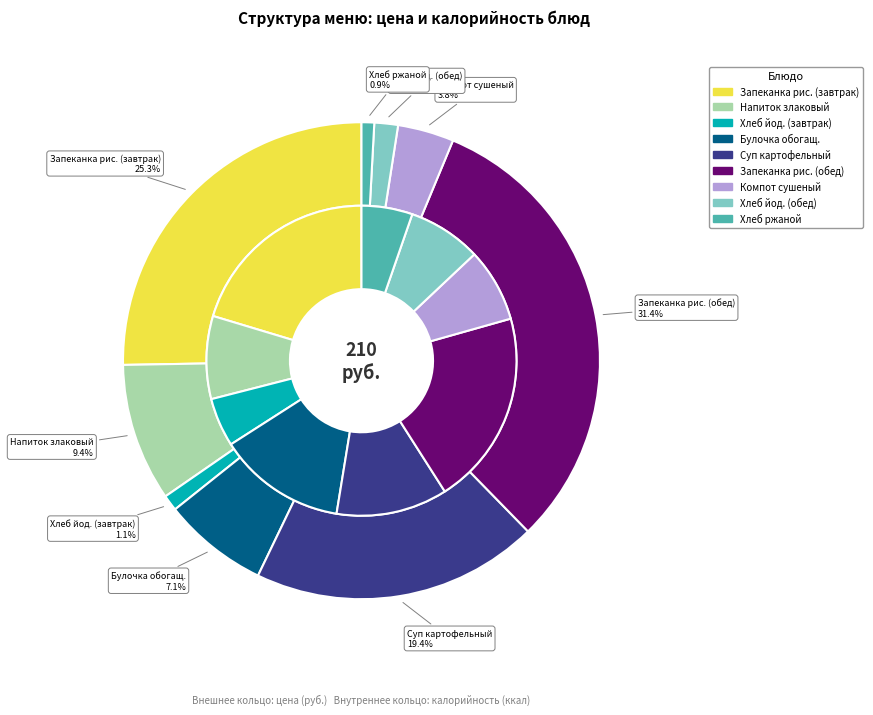

Is it true that Напиток злаковый is 4% of the pie?

False